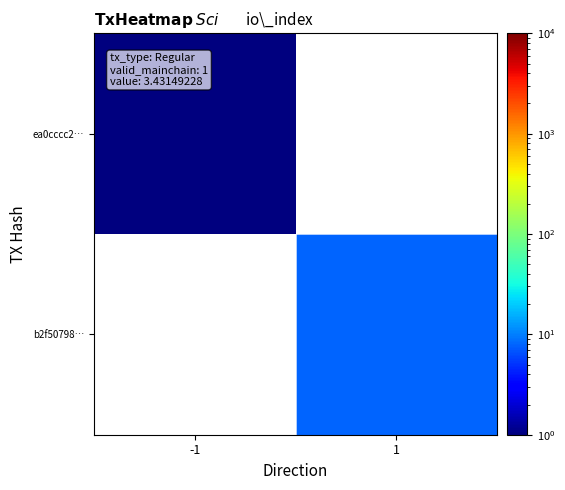

Which series has the largest total across all categories?

b2f50798…